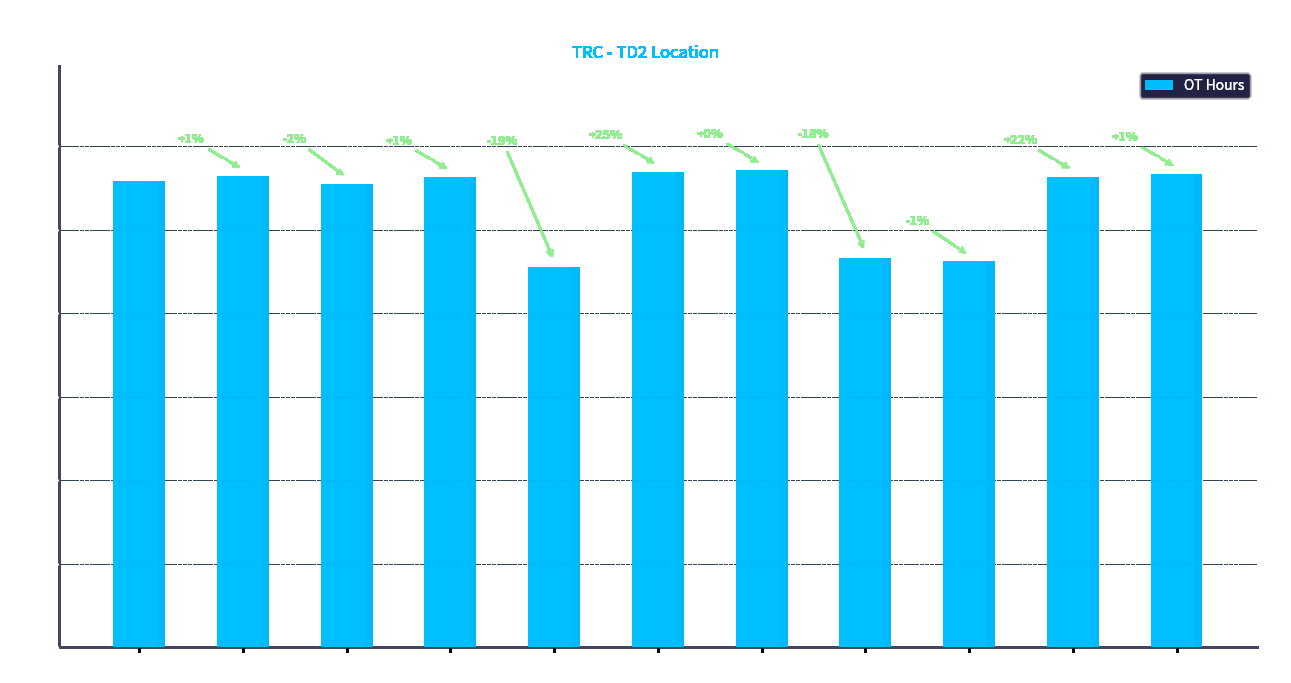

Rank the categories by value from highest to lowest.

Day 13, Day 12, Day 27, Day 2, Day 25, Day 6, Day 1, Day 3, Day 14, Day 21, Day 7